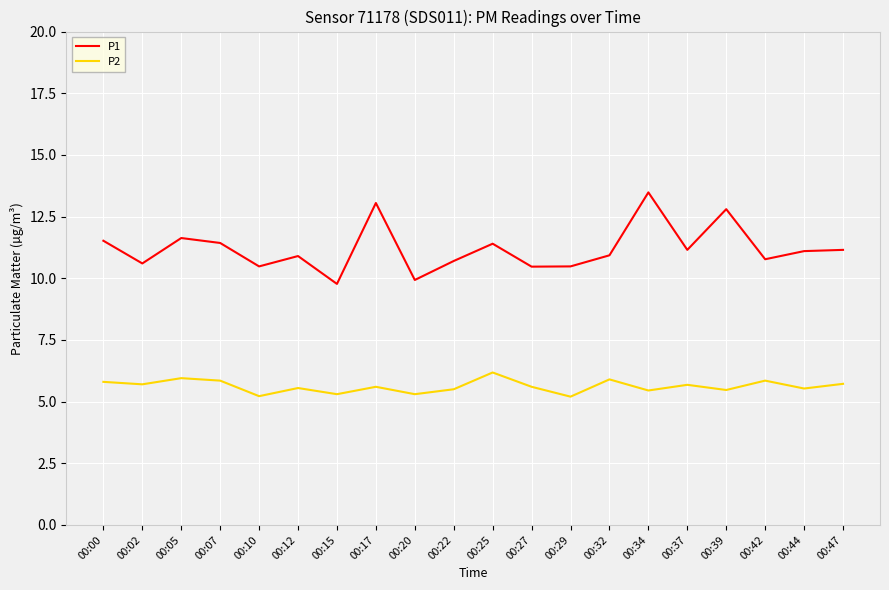

True or false: P2 has a value of 5.6 at 00:27.

True